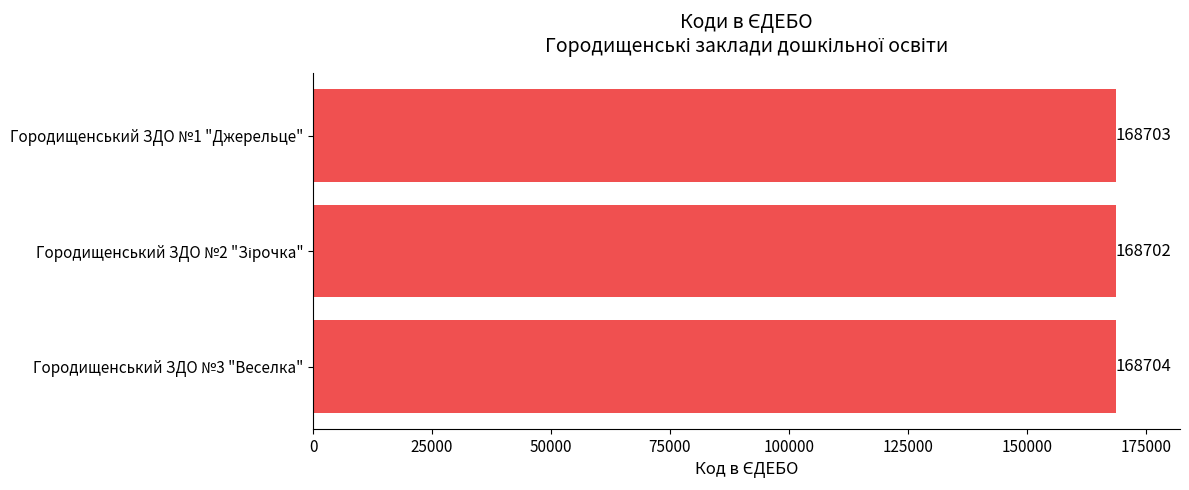

Reading bottom to top, list all the values displayed in this chart.

168704	168702	168703